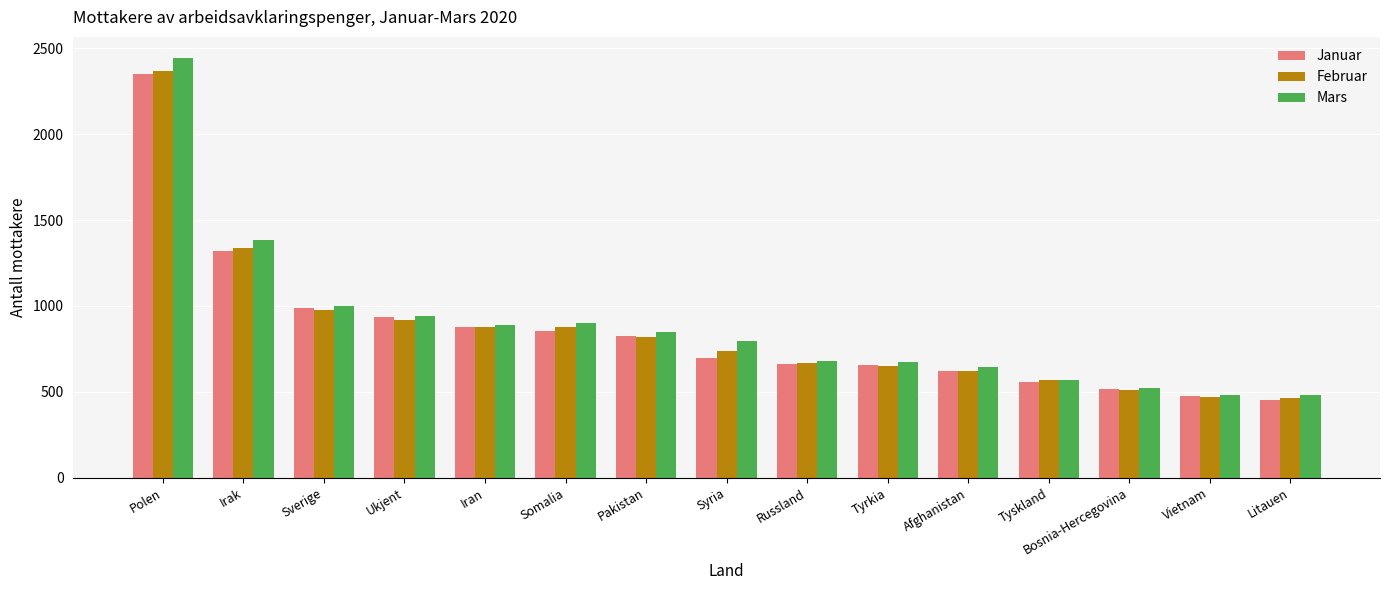

What is the maximum value for Januar?

2349